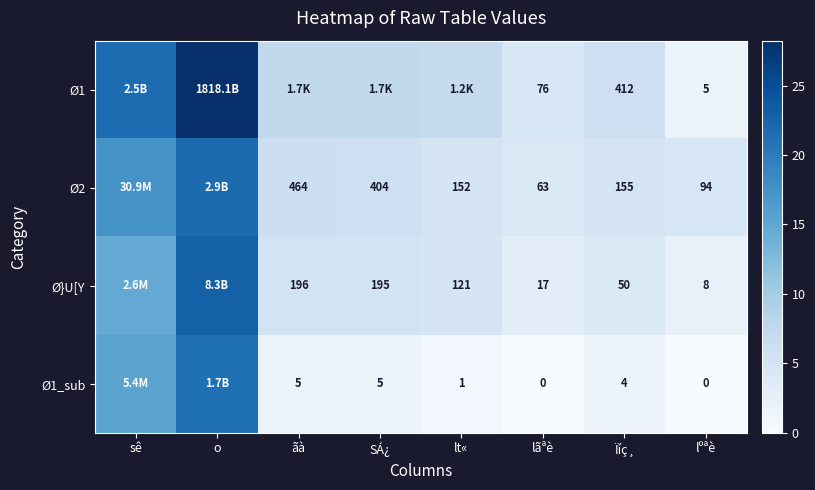

Is the value of Ø2 at lãªè greater than the value of Ø}U[Y at lt«?

No